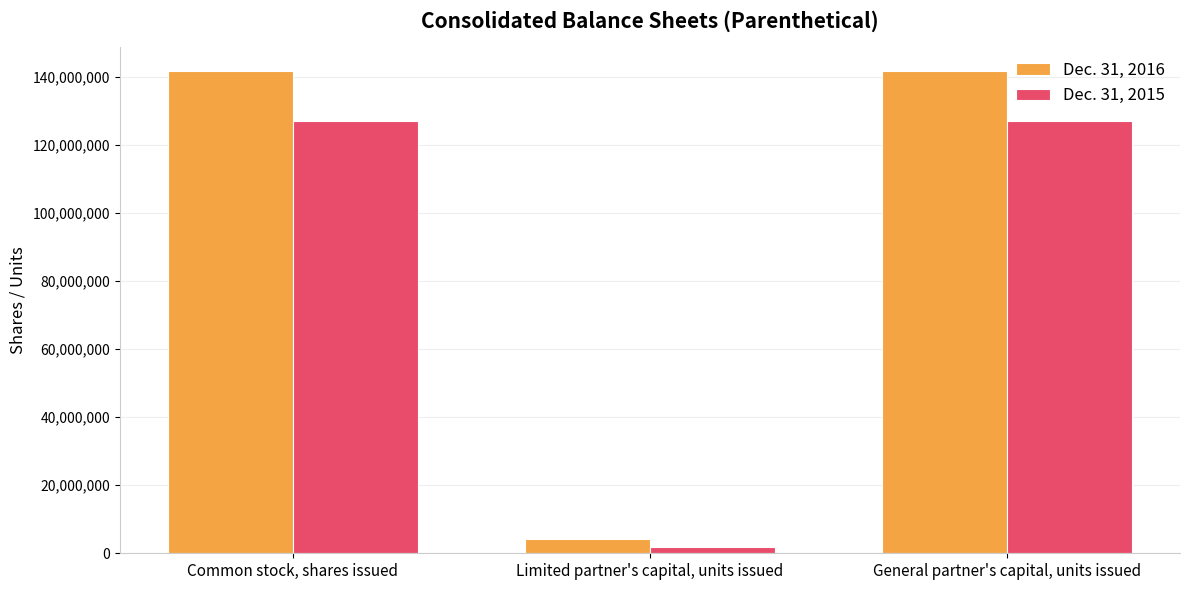

Reading left to right, list all the values displayed in this chart.

Dec. 31, 2016: Common stock, shares issued=141719134	Limited partner's capital, units issued=4323095	General partner's capital, units issued=141719134
Dec. 31, 2015: Common stock, shares issued=127026839	Limited partner's capital, units issued=1929942	General partner's capital, units issued=127026839